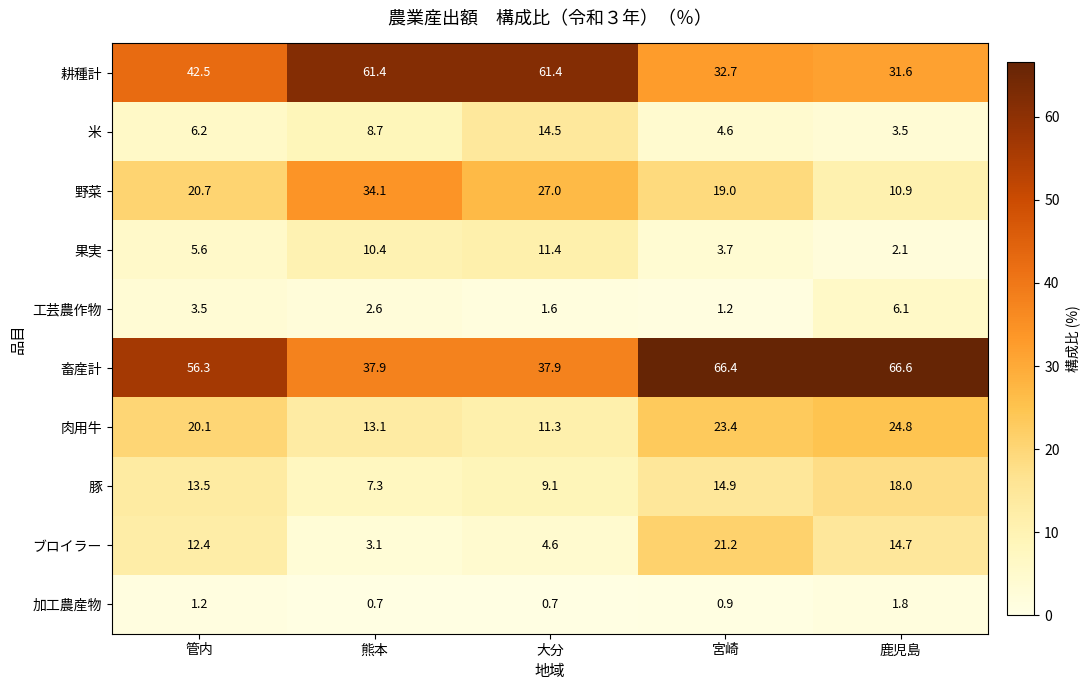

What is the sum of the 米 values at 鹿児島 and 大分?

18.0